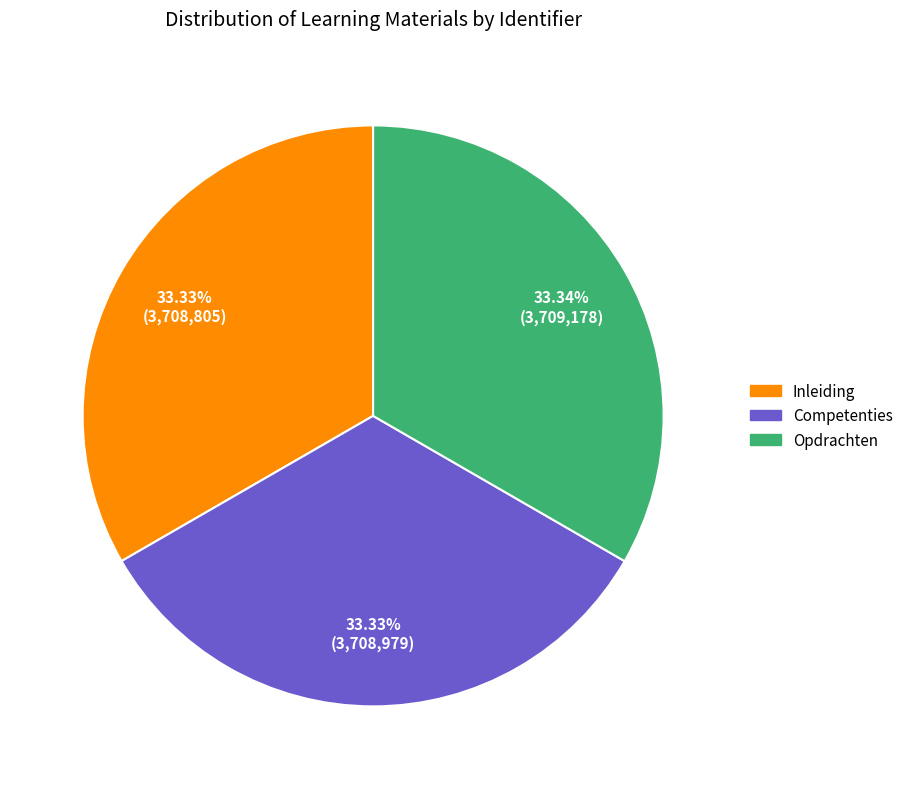

The Opdrachten slice represents 22% of the pie. True or false?

False